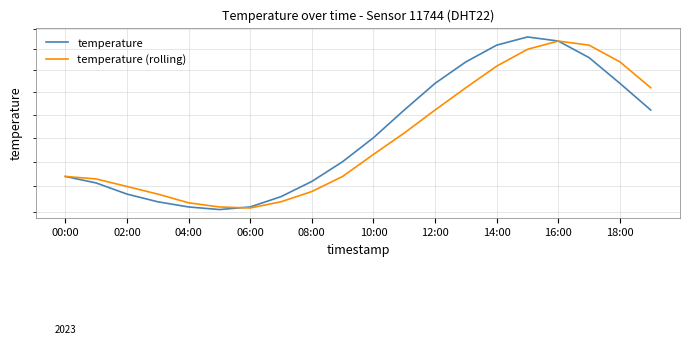

How many lines are shown in the chart?

2